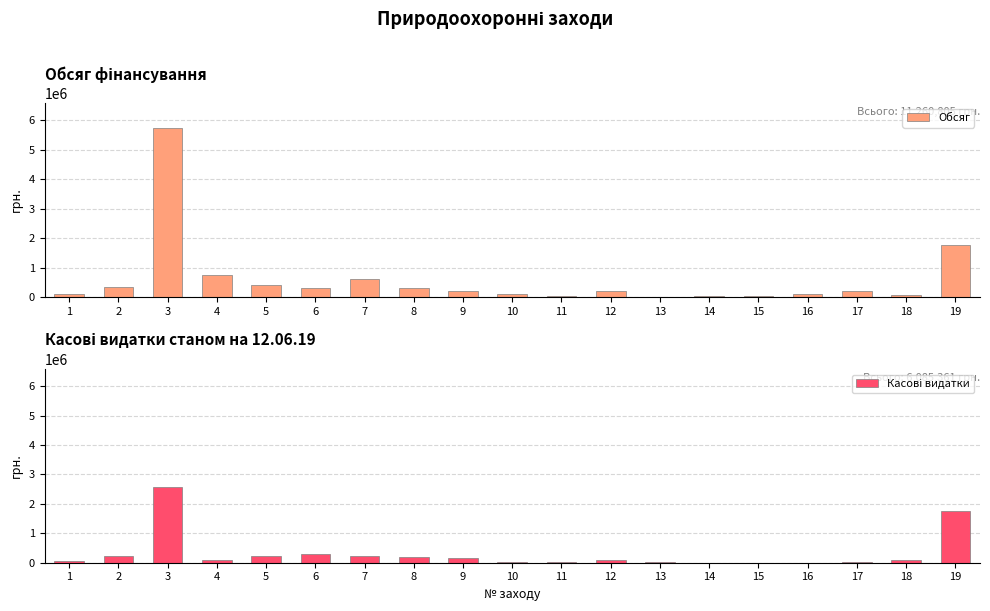

Which category has the lowest value in the Обсяг series?

13